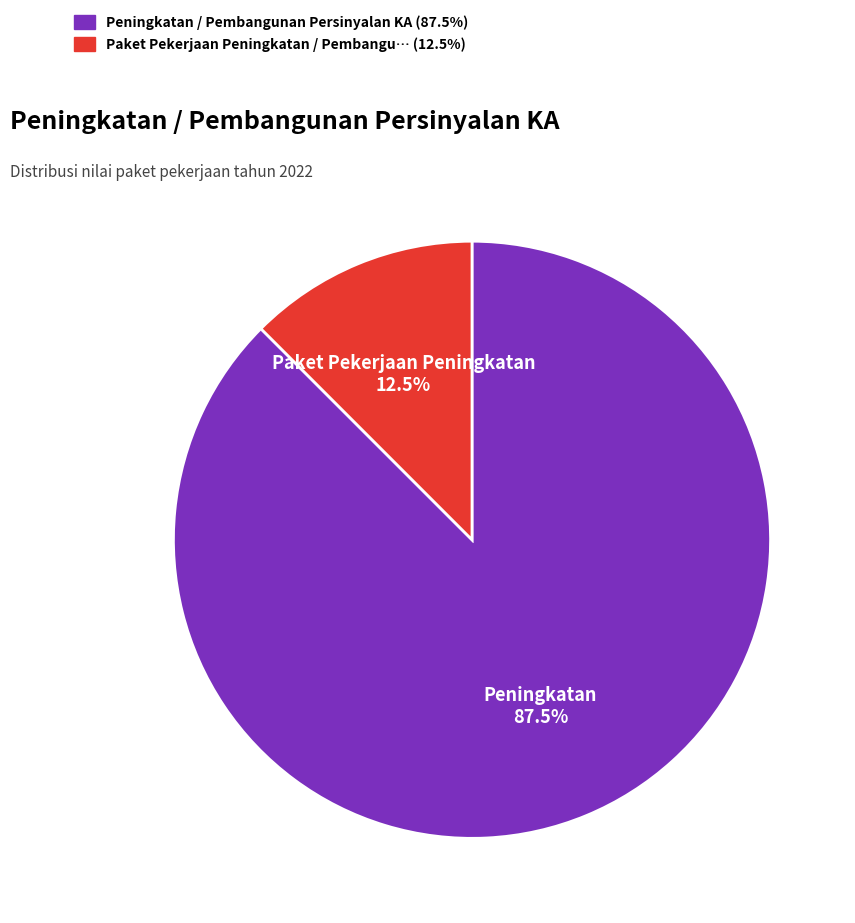

Is there any slice that represents more than half of the pie?

Yes